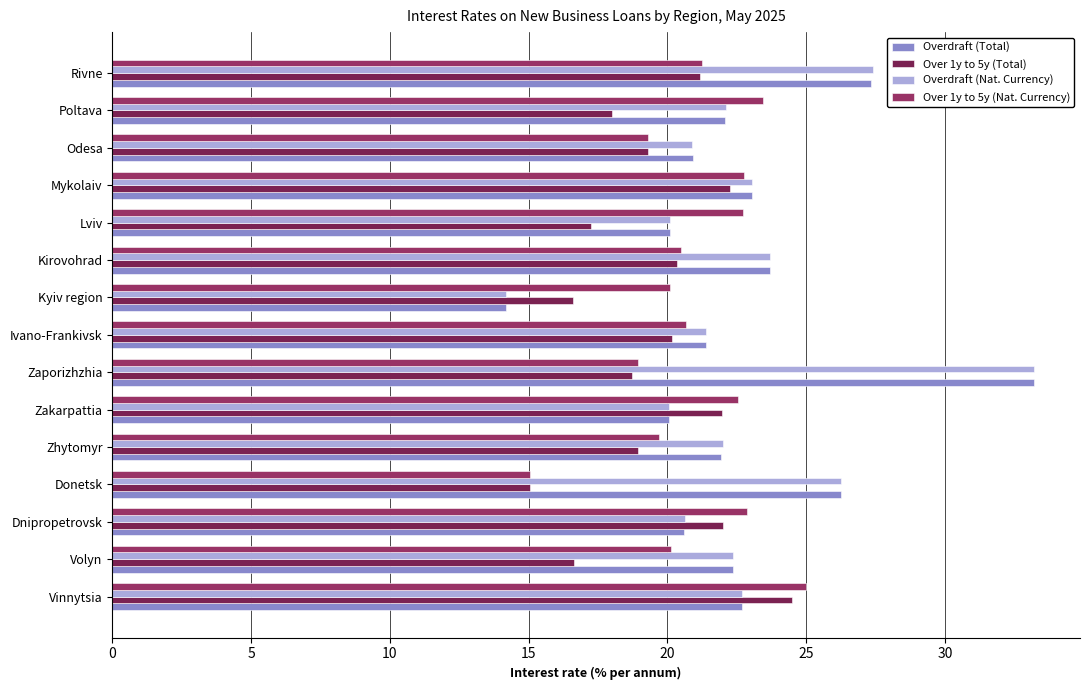

At which label does Overdraft (Total) reach its peak?

Zaporizhzhia